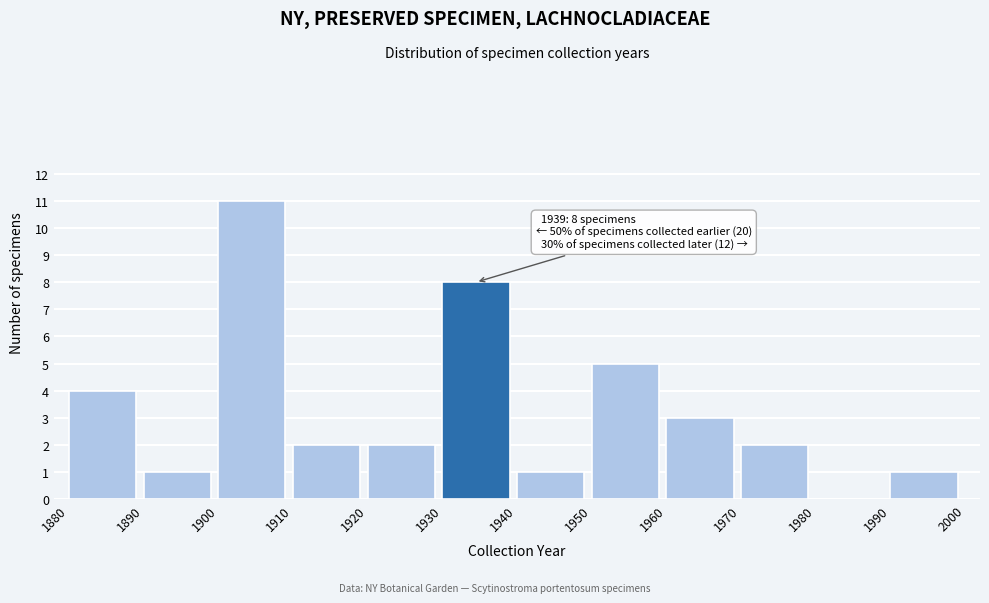

Which range on the x-axis has the tallest bar?

1900 to 1910